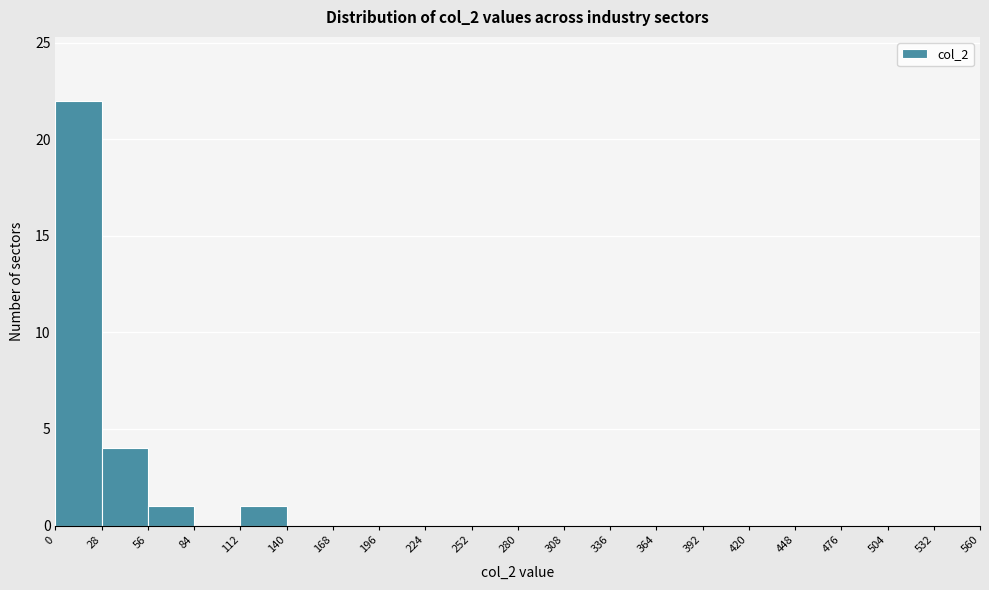

How tall is the bar that spans 0 to 28 on the x-axis? The values are not printed on the chart, so give them approximately, as read against the axis.

22